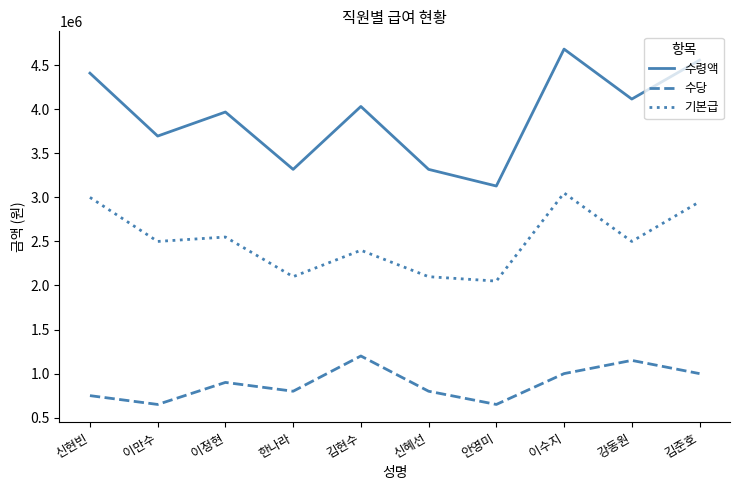

Between 신현빈 and 안영미, which series saw the biggest shift?

수령액